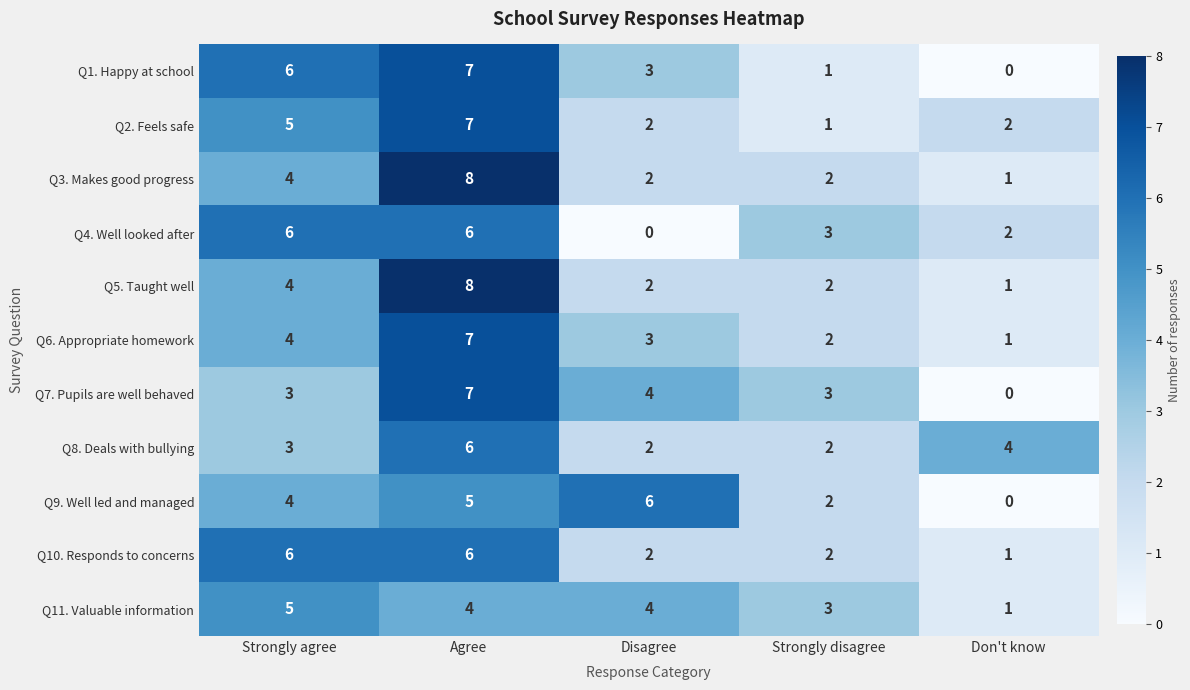

What is the sum of all Q10. Responds to concerns values?

17